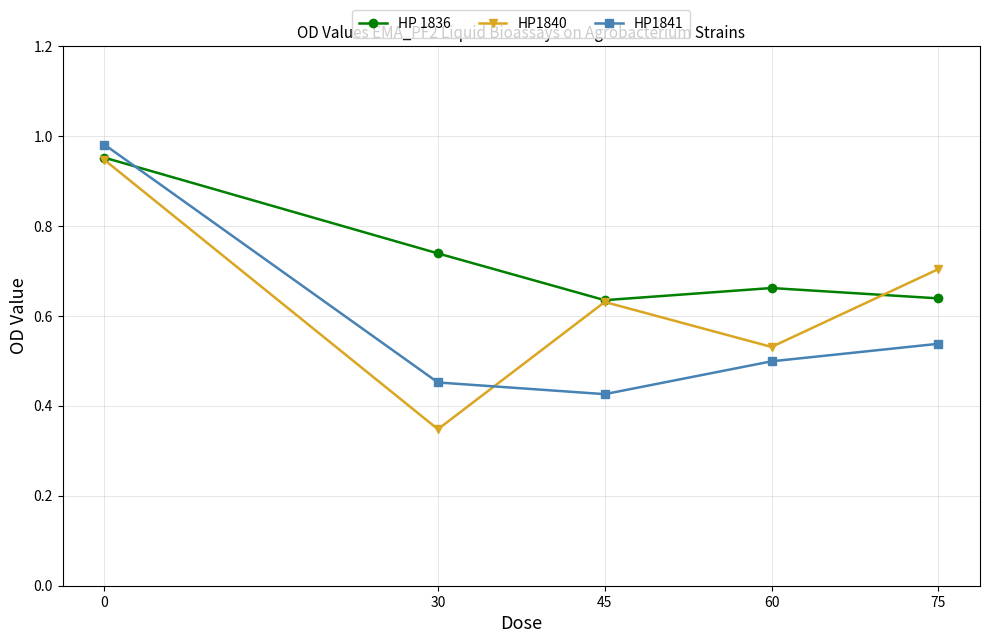

Which series ends up on top after the final intersection of HP1841 and HP1840?

HP1840